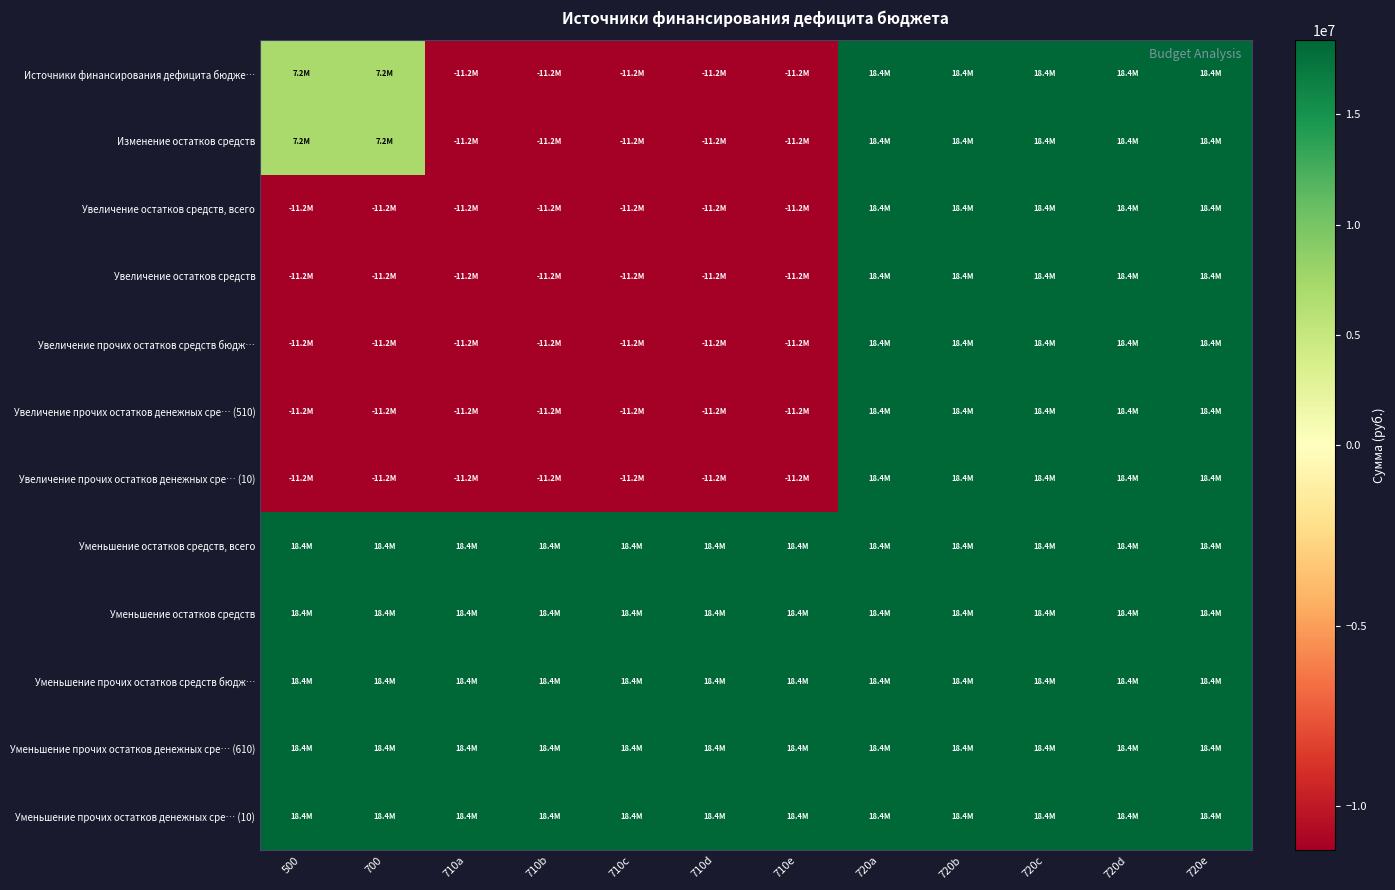

Rank the series by their maximum value, from lowest to highest.

Источники финансирования дефицита бюдже…, Изменение остатков средств, Увеличение остатков средств, всего, Увеличение остатков средств, Увеличение прочих остатков средств бюдж…, Увеличение прочих остатков денежных сре… (510), Увеличение прочих остатков денежных сре… (10), Уменьшение остатков средств, всего, Уменьшение остатков средств, Уменьшение прочих остатков средств бюдж…, Уменьшение прочих остатков денежных сре… (610), Уменьшение прочих остатков денежных сре… (10)